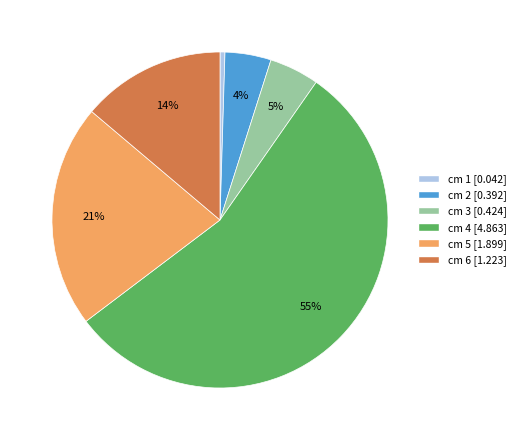

To the nearest percent, what is the average slice percentage?

17%